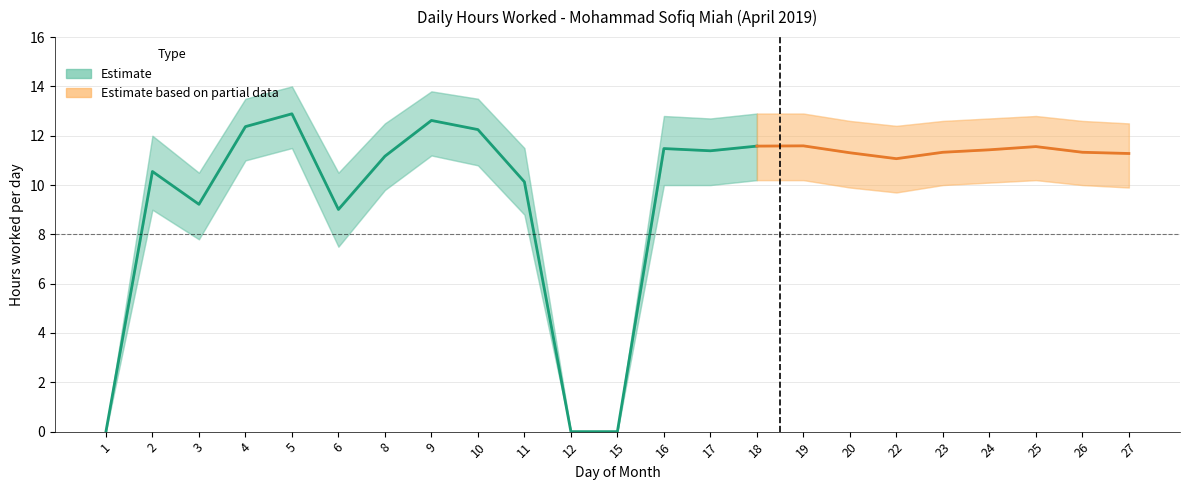

List the labels in order of value, smallest first.

1, 12, 15, 6, 3, 11, 2, 22, 8, 27, 20, 23, 26, 17, 24, 16, 25, 18, 19, 10, 4, 9, 5